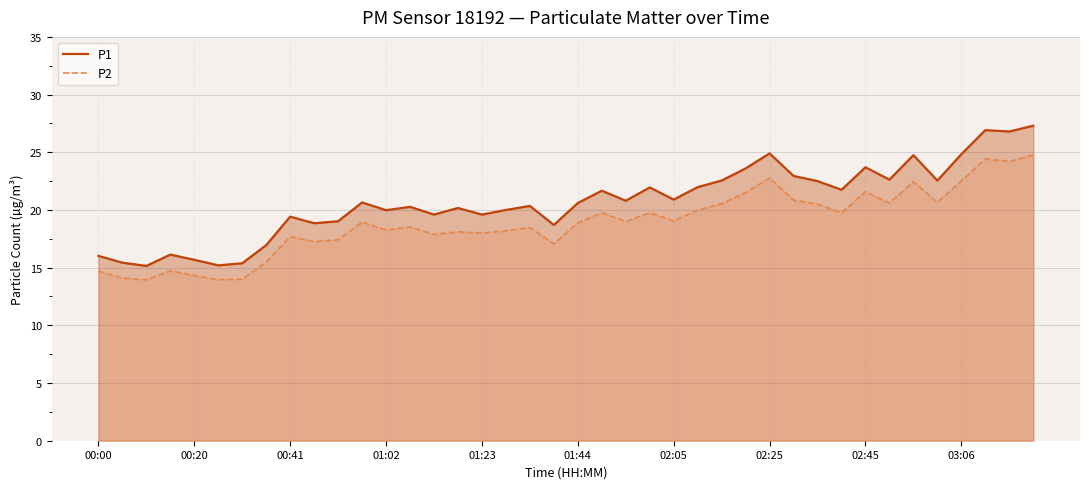

List the series in order of their peak value, lowest first.

P2, P1